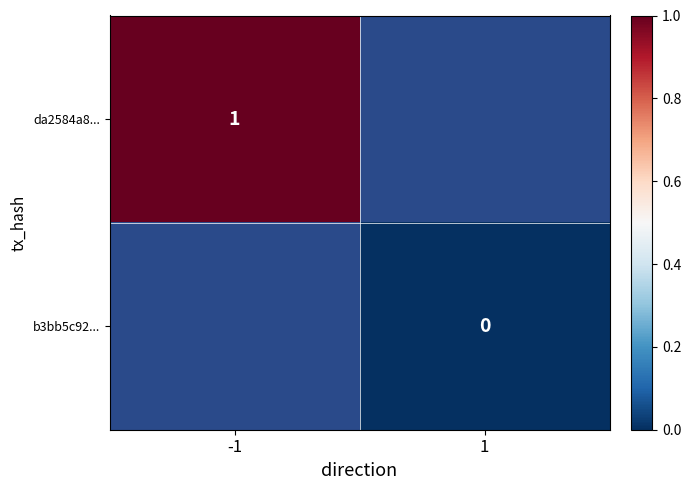

At how many categories does at least one series exceed 0?

1